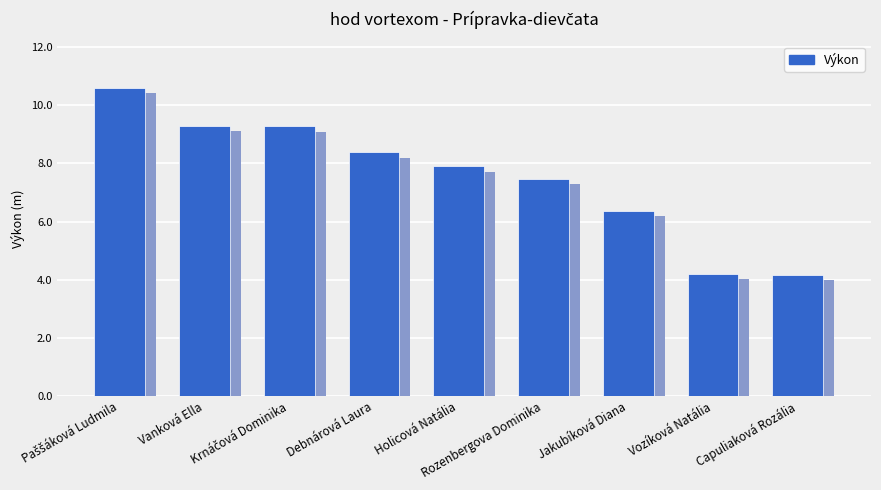

Rank the categories by value from lowest to highest.

Capuliaková Rozália, Vozíková Natália, Jakubíková Diana, Rozenbergova Dominika, Holicová Natália, Debnárová Laura, Krnáčová Dominika, Vanková Ella, Paššáková Ludmila